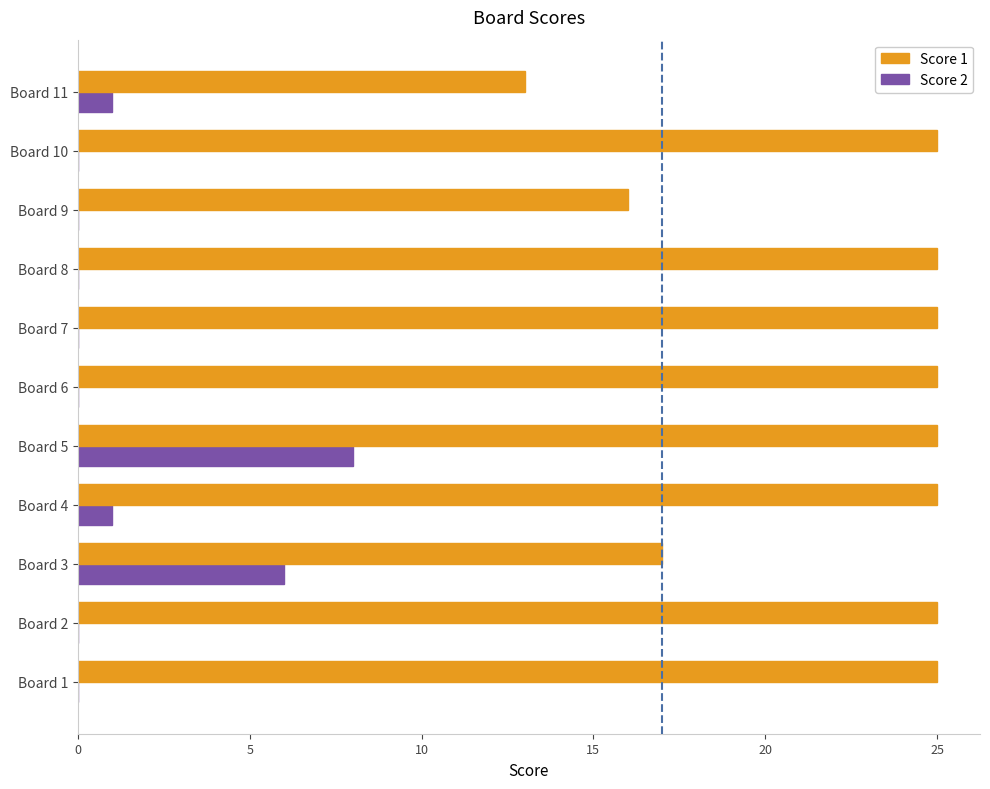

How many values in the Score 2 series exceed 0?

4